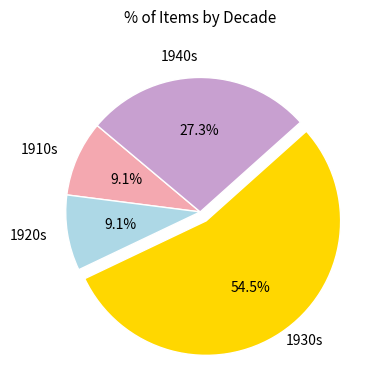

Is there a majority slice in this chart?

Yes